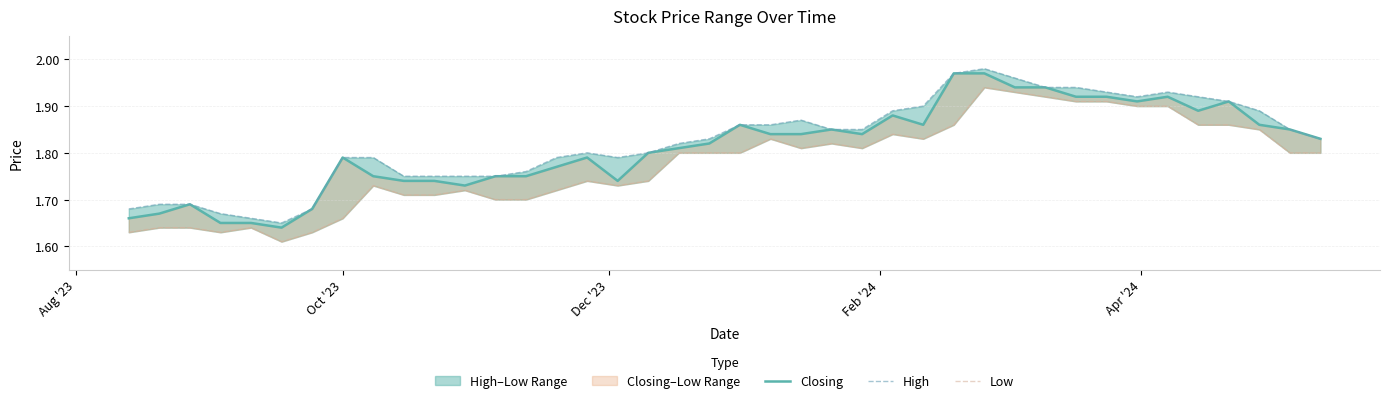

The High series shows 2.5 at 10. True or false?

False